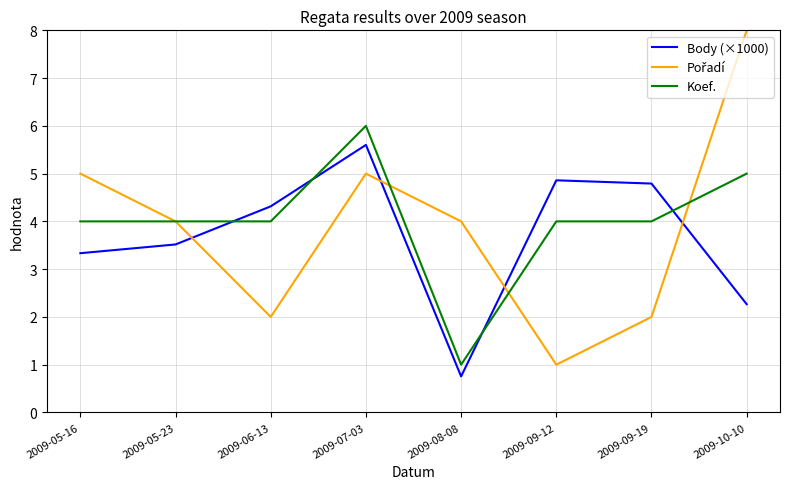

What is the total value across all series at 2009-07-03?

16.6